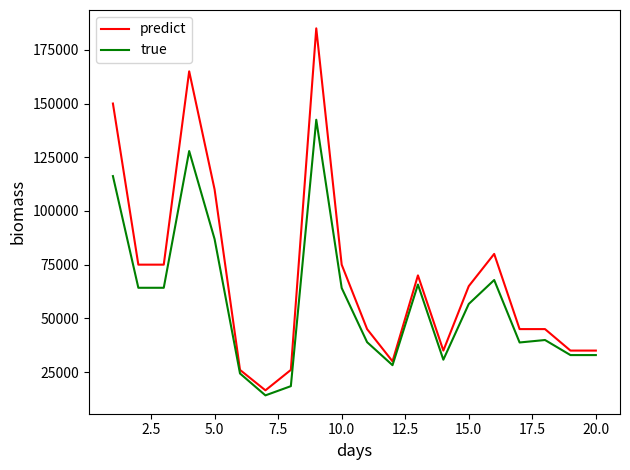

Rank the series by their average value, from lowest to highest.

true, predict